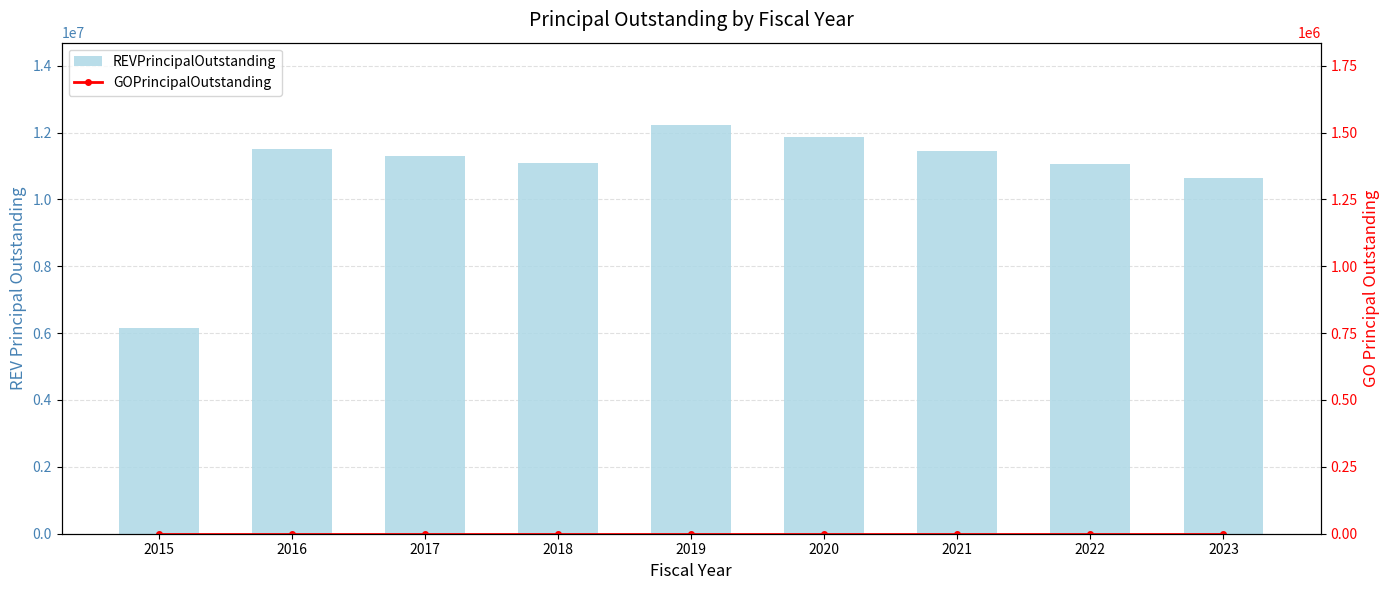

The REVPrincipalOutstanding series shows 8090656 at 2020. True or false?

False